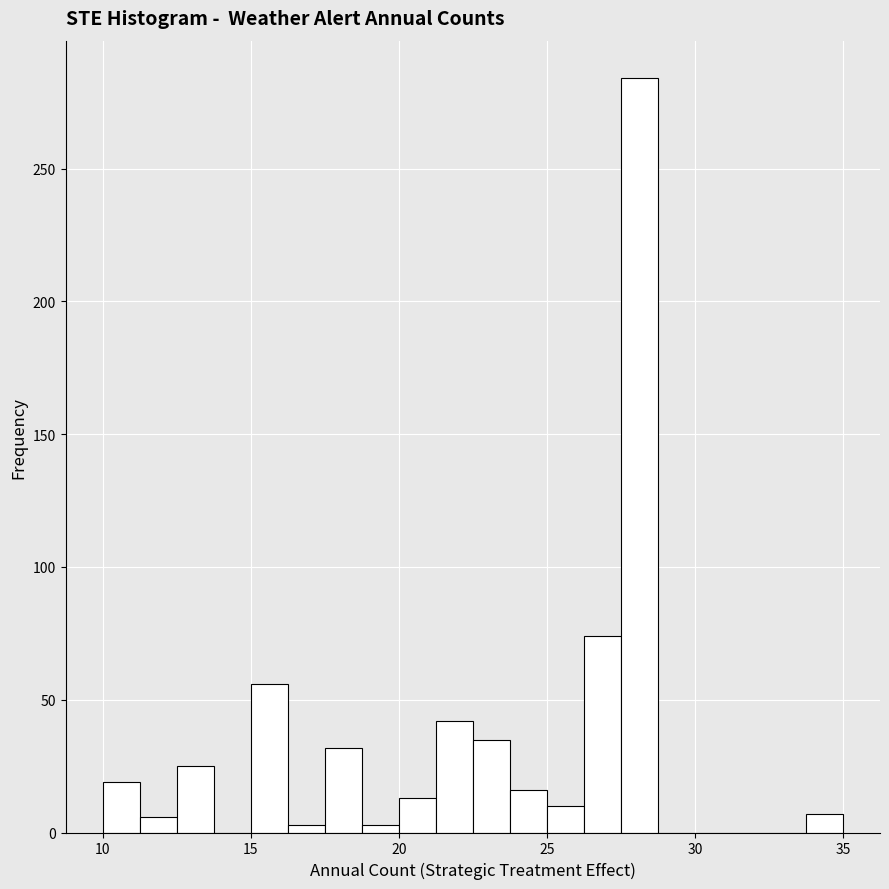

Read against the x-axis, roughly where is the centre of the tallest bar?

28.0